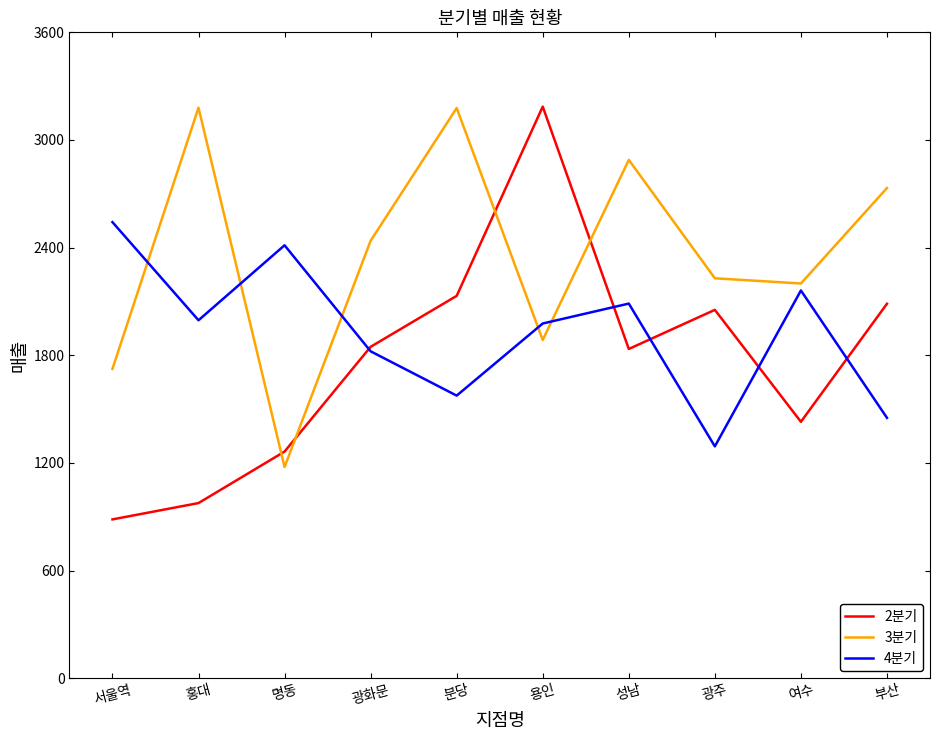

Rank the series by their average value, from lowest to highest.

2분기, 4분기, 3분기